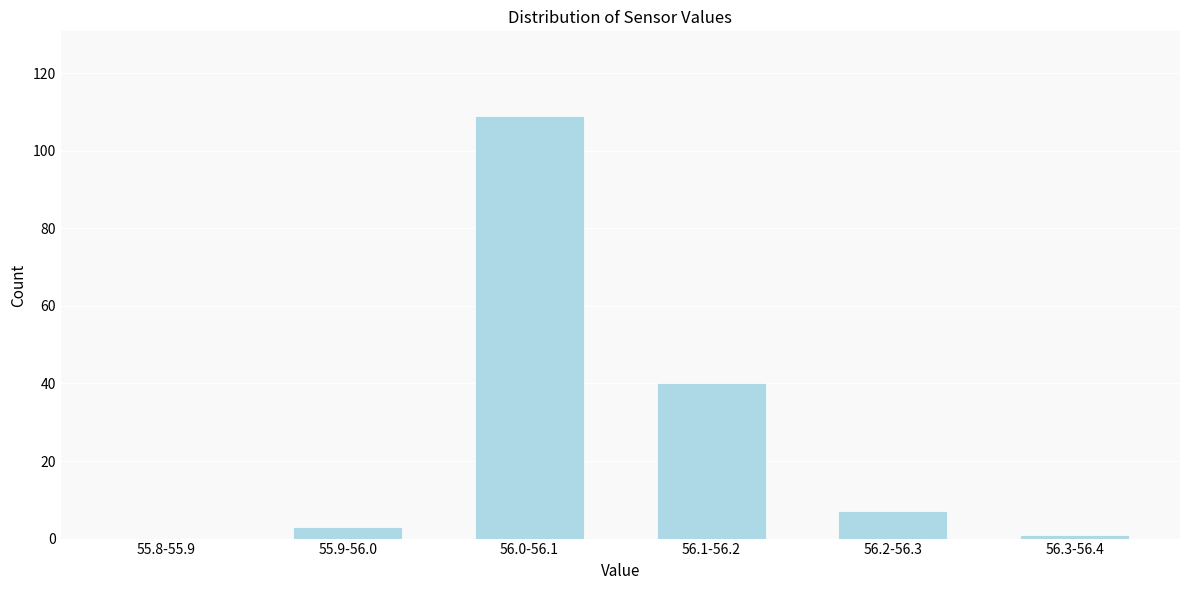

Reading right to left, list all the values displayed in this chart.

56.3-56.4=1	56.2-56.3=7	56.1-56.2=40	56.0-56.1=109	55.9-56.0=3	55.8-55.9=0